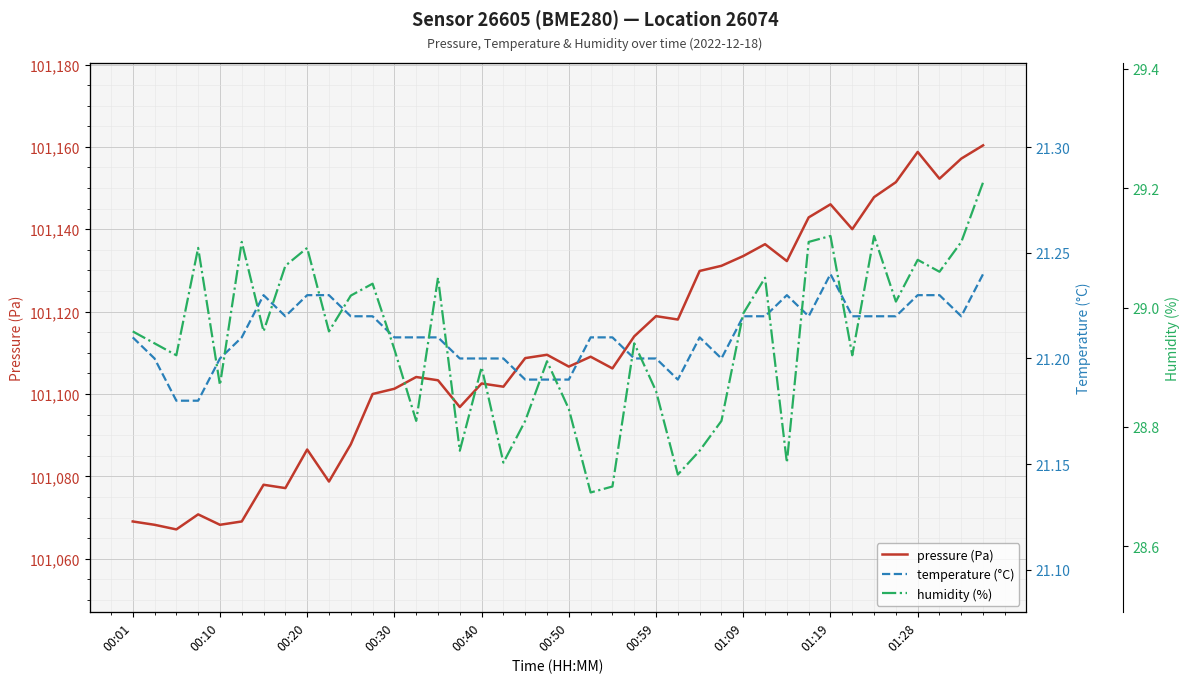

The value of pressure (Pa) at 29 is 163540.9. True or false?

False